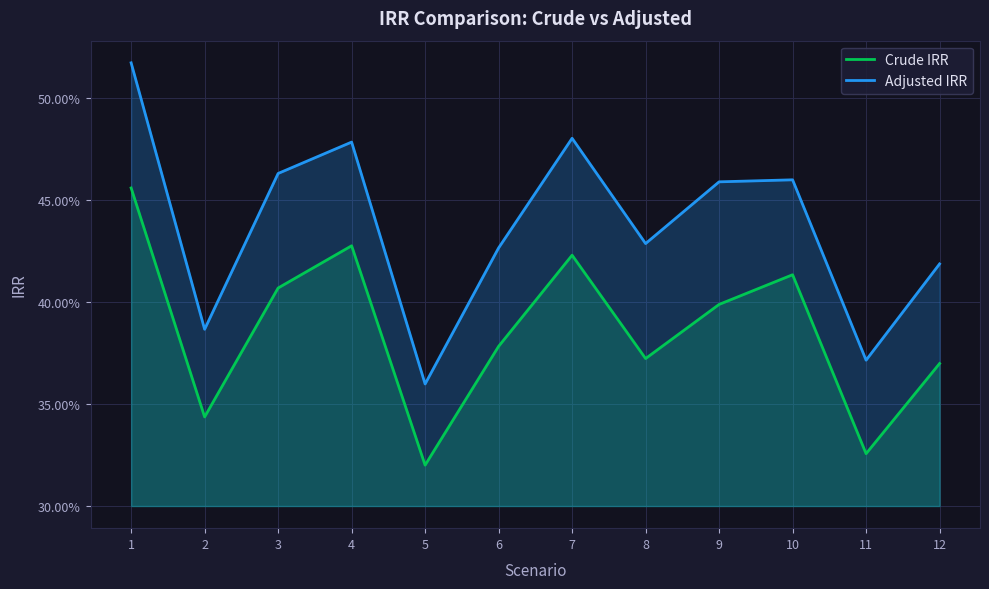

Reading left to right, what are all the values shown in this chart?

Crude IRR: 1=0.5	2=0.3	3=0.4	4=0.4	5=0.3	6=0.4	7=0.4	8=0.4	9=0.4	10=0.4	11=0.3	12=0.4
Adjusted IRR: 1=0.5	2=0.4	3=0.5	4=0.5	5=0.4	6=0.4	7=0.5	8=0.4	9=0.5	10=0.5	11=0.4	12=0.4